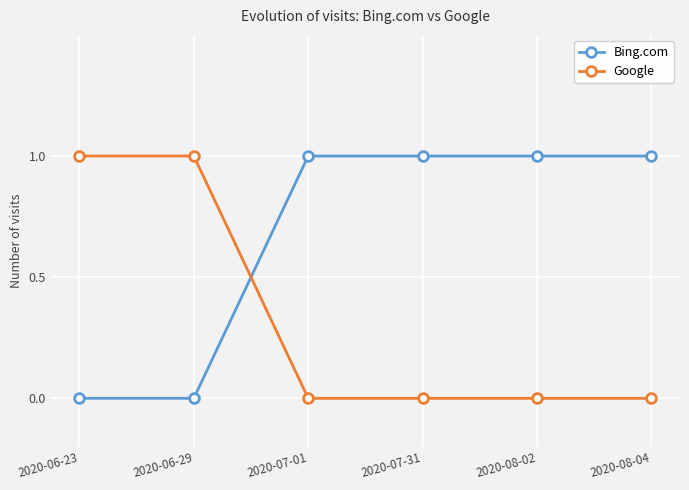

What is the label of the 3rd point from the right?

2020-07-31